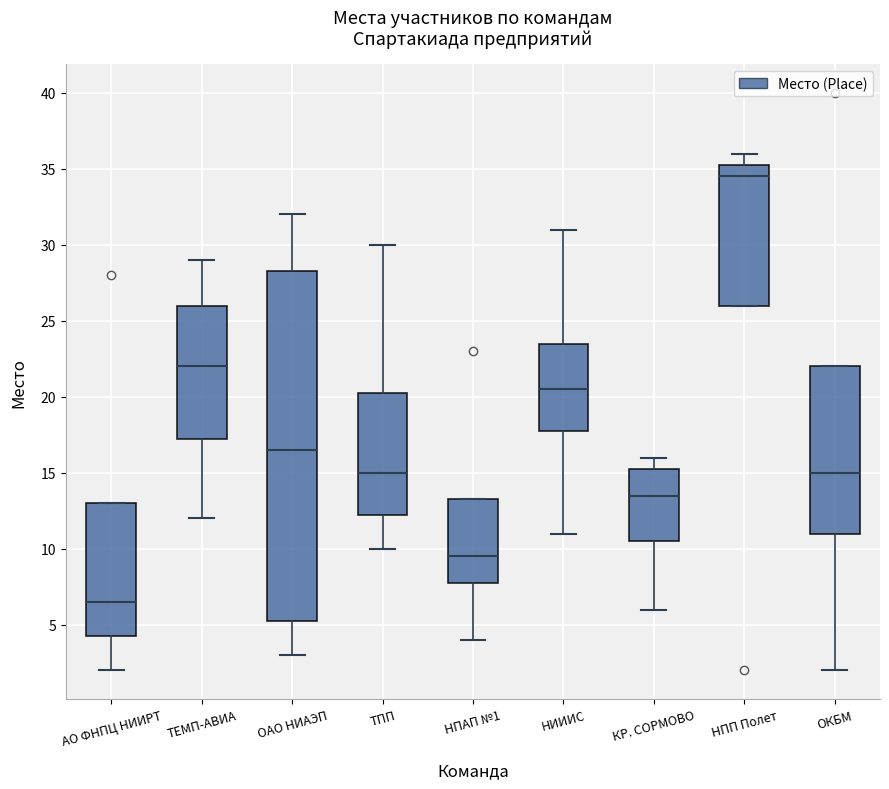

Which box's median line is the highest?

НПП Полет